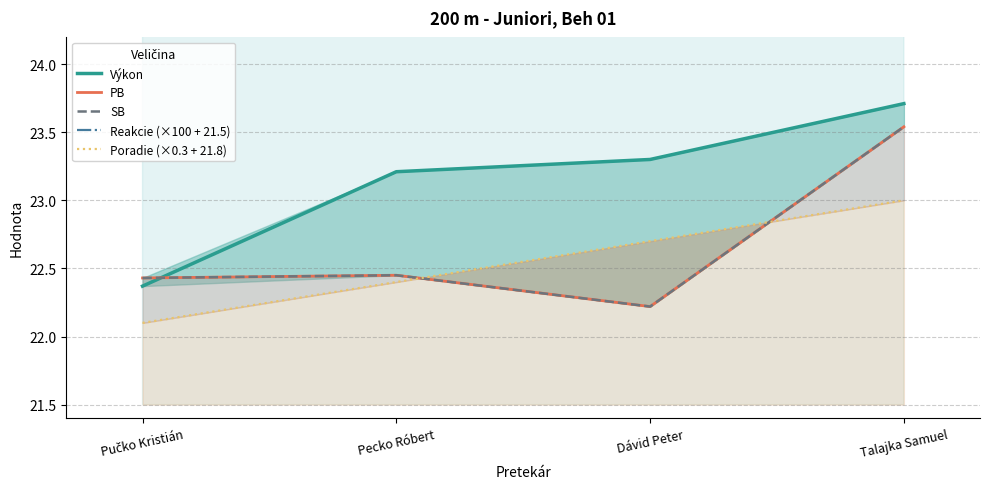

Is it true that SB equals 22.4 at Pecko Róbert?

True